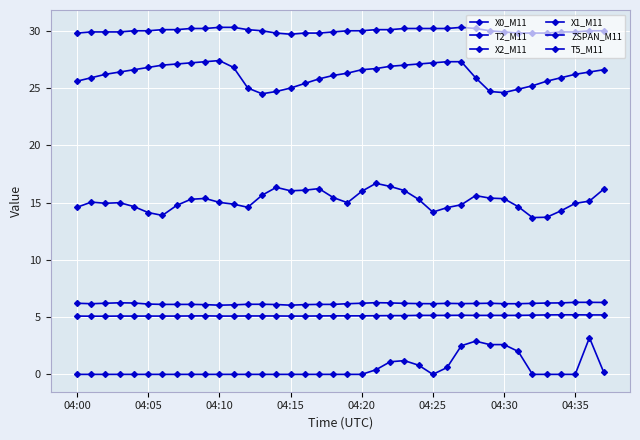

At which label is T5_M11 closest to 30?

04:20